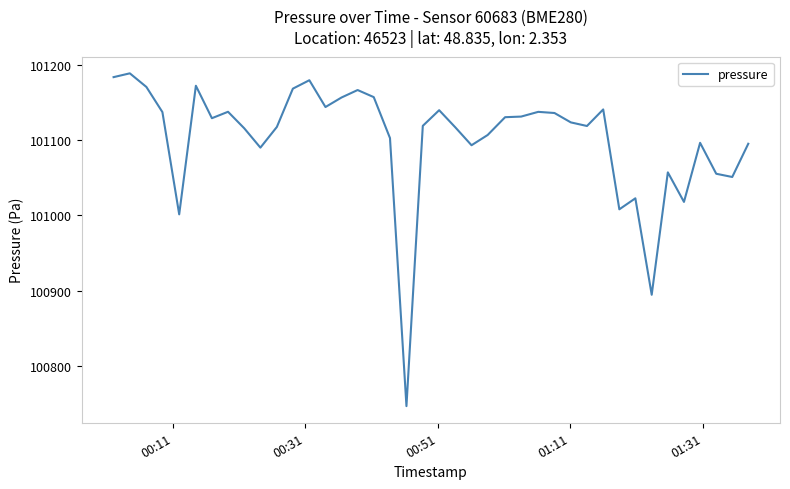

What is the minimum value shown in the chart?

100746.8